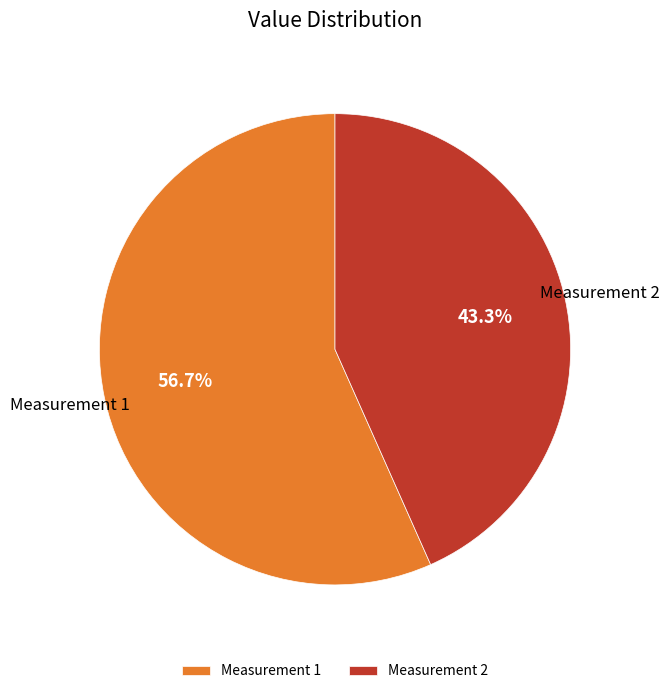

To the nearest percent, what is the difference between the largest and smallest slice percentages?

13%